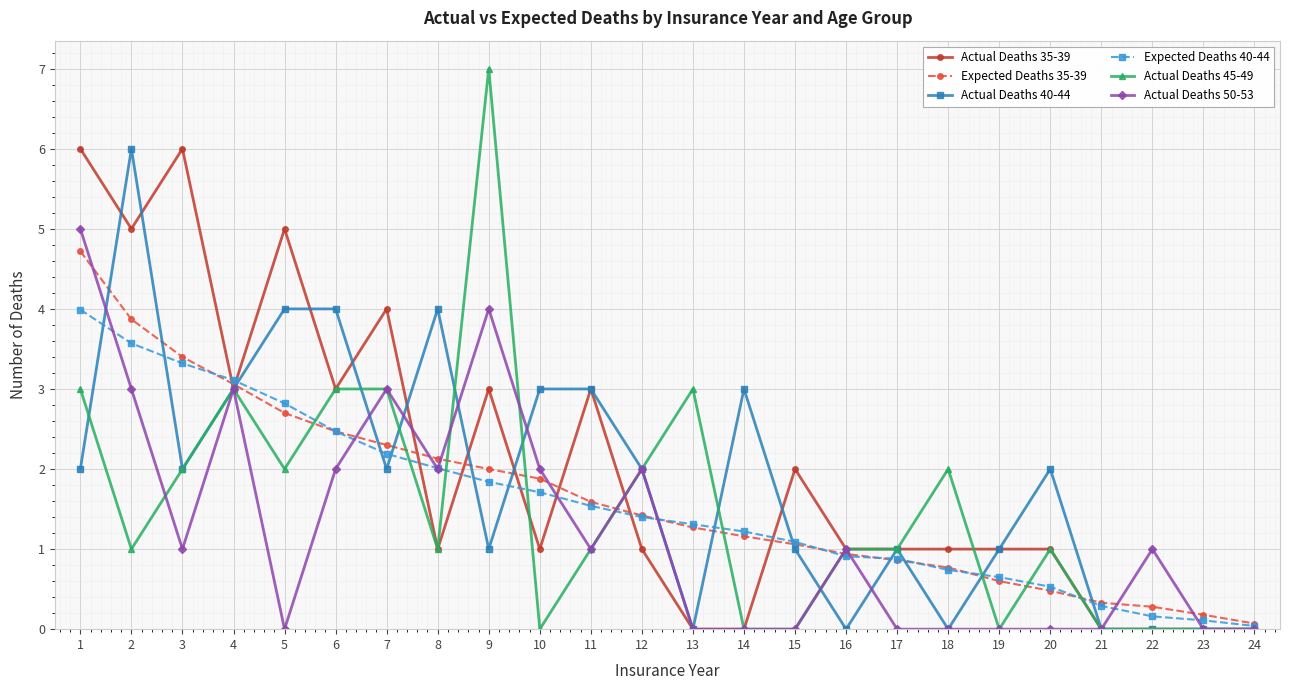

The Expected Deaths 40-44 series shows 0.0 at 24. True or false?

True